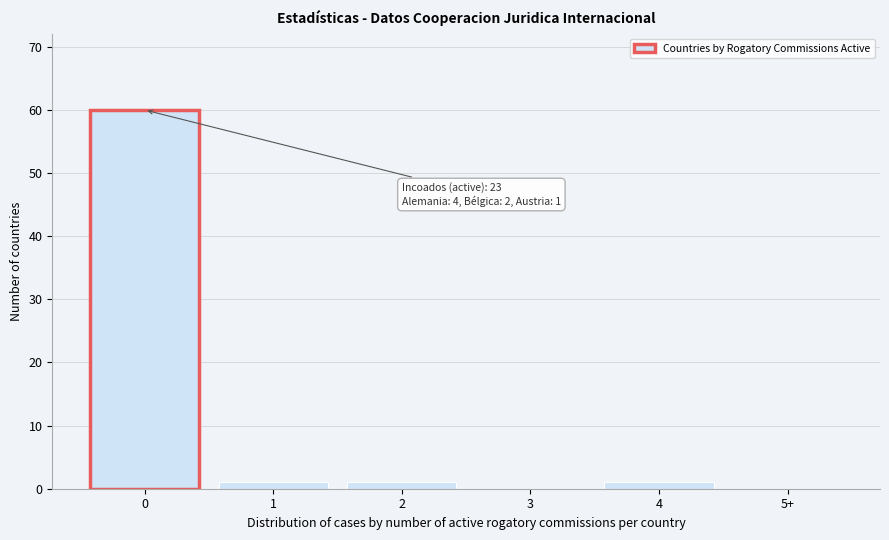

Reading right to left, transcribe all the data shown in this chart.

5+=0	4=1	3=0	2=1	1=1	0=60